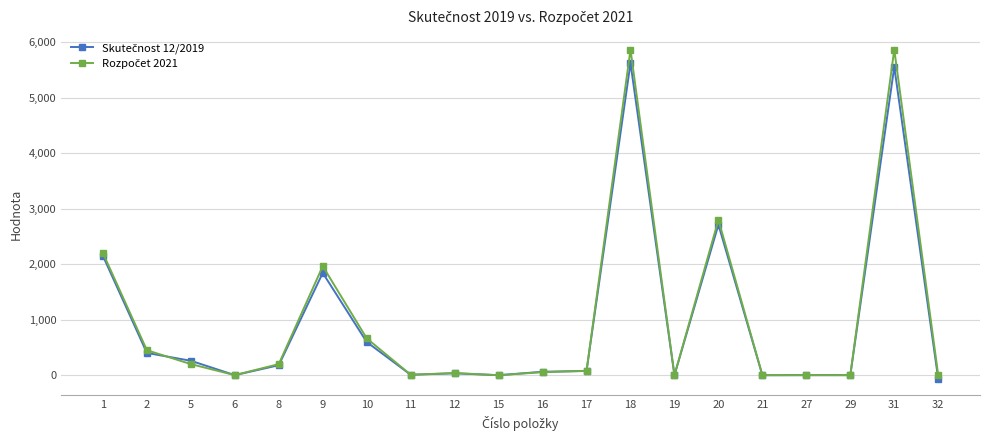

At which category does Rozpočet 2021 reach its first local peak?

9